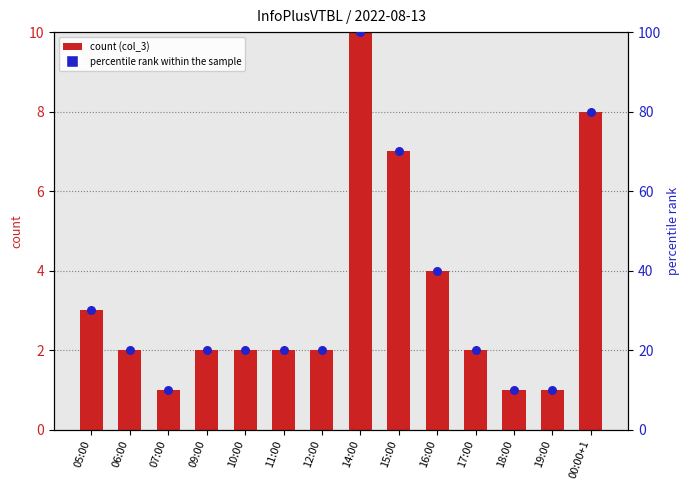

Which series has the largest total across all categories?

percentile rank within the sample